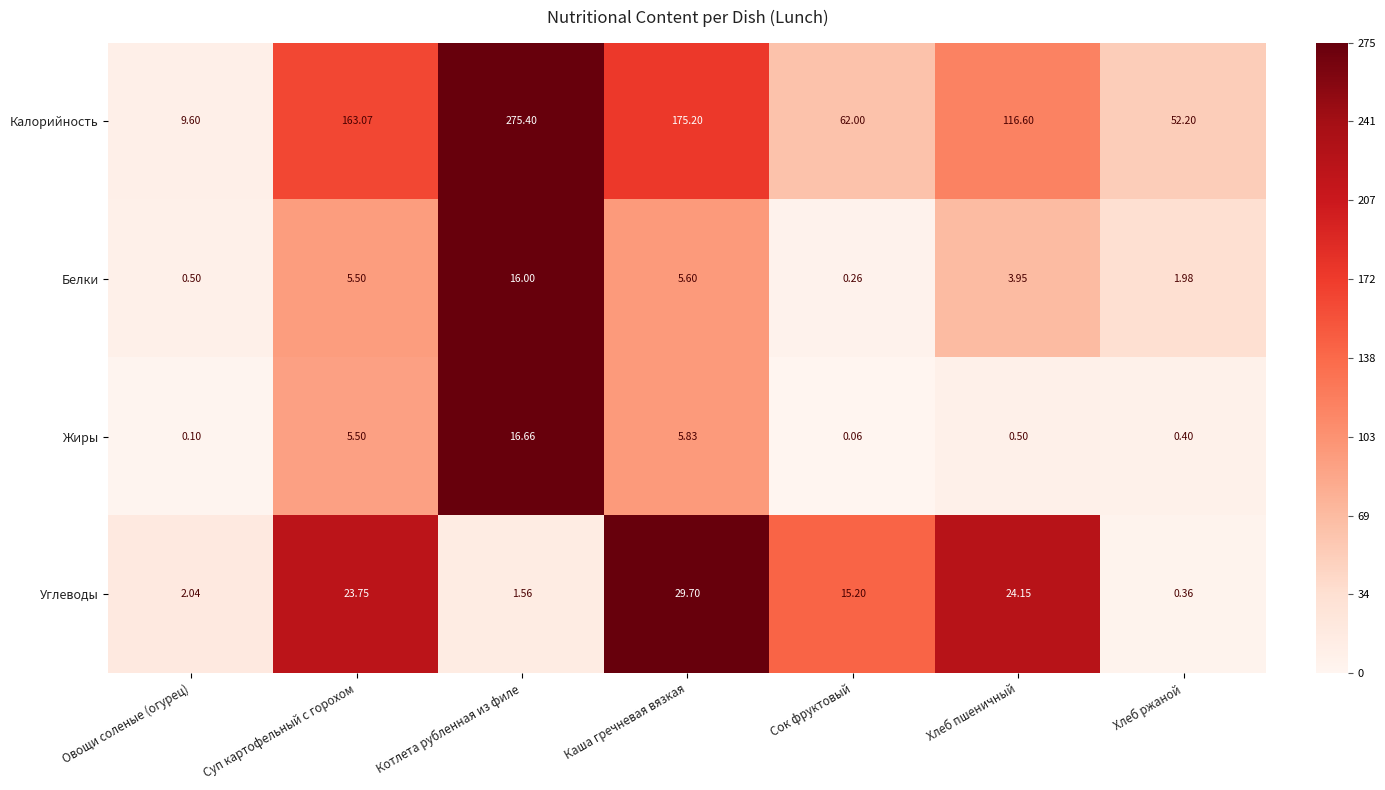

List the labels in order of Углеводы value, largest first.

Каша гречневая вязкая, Хлеб пшеничный, Суп картофельный с горохом, Сок фруктовый, Овощи соленые (огурец), Котлета рубленная из филе, Хлеб ржаной